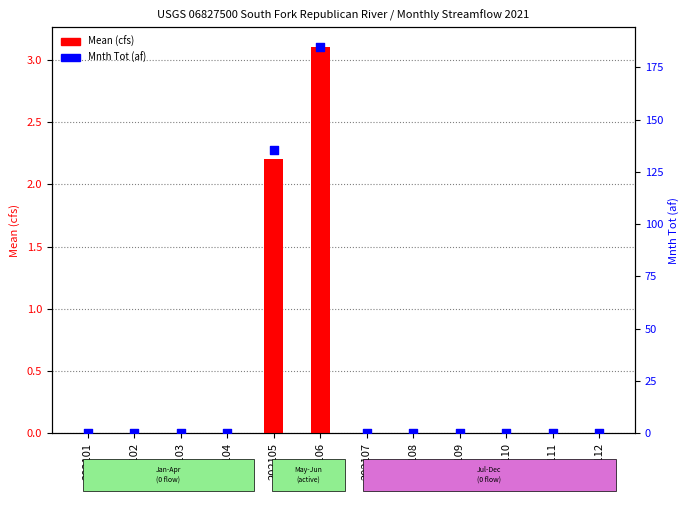

Which series contains the highest Y value?

Mnth Tot (af)